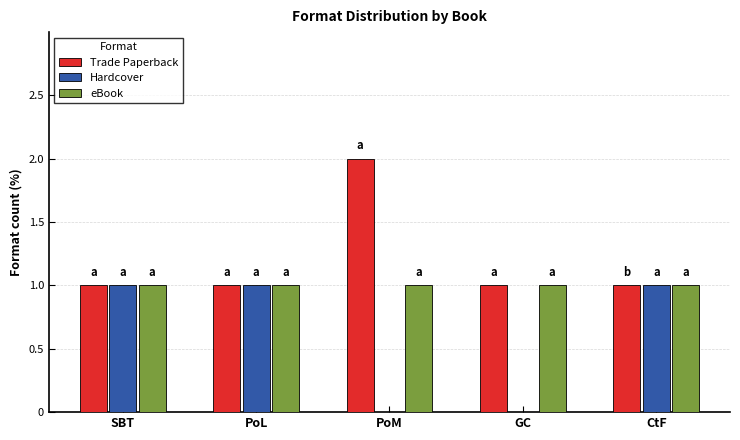

How many groups of bars are there?

5